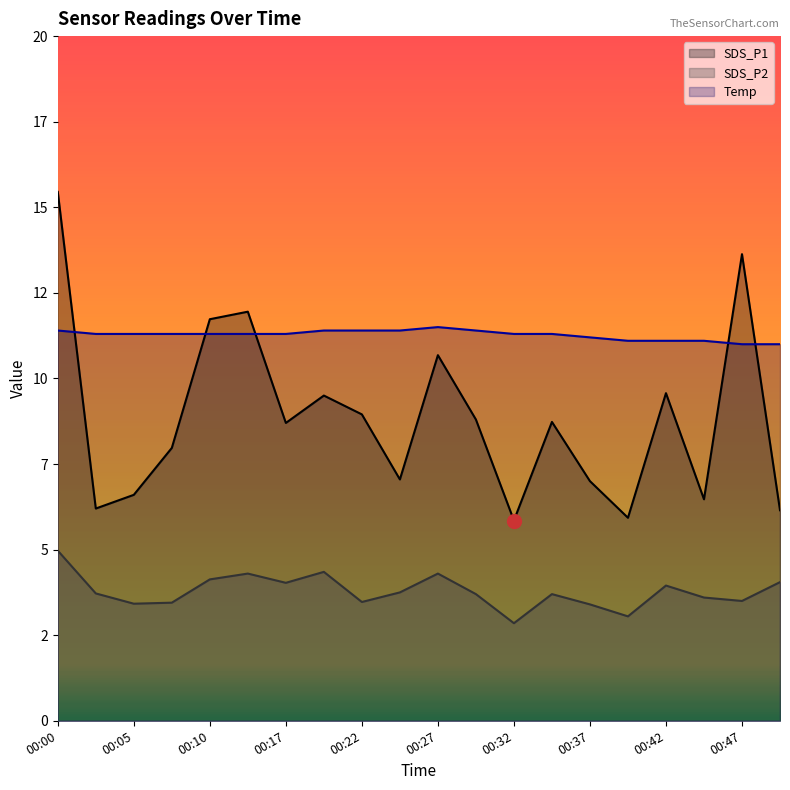

How many values in the SDS_P1 series exceed 8?

11